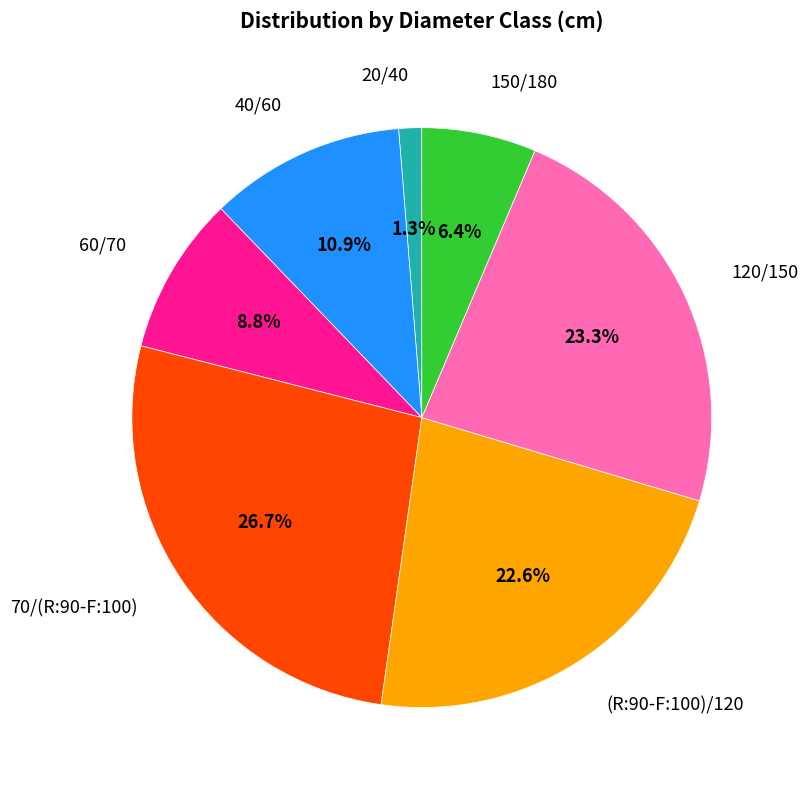

Does any single category account for the majority?

No